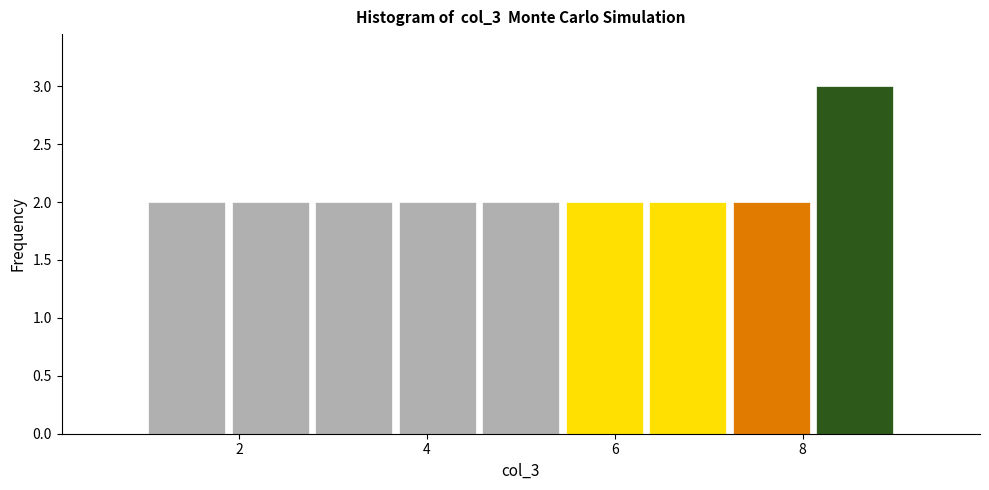

Reading left to right, transcribe this chart: for each bar, give the range it covers on the x-axis and its height. Neither the bar edges nor the heights are printed on the chart, so give them approximately, as read against the axes.

1.0 to 1.8: 2
1.8 to 2.8: 2
2.8 to 3.6: 2
3.6 to 4.6: 2
4.6 to 5.4: 2
5.4 to 6.4: 2
6.4 to 7.2: 2
7.2 to 8.2: 2
8.2 to 9.0: 3